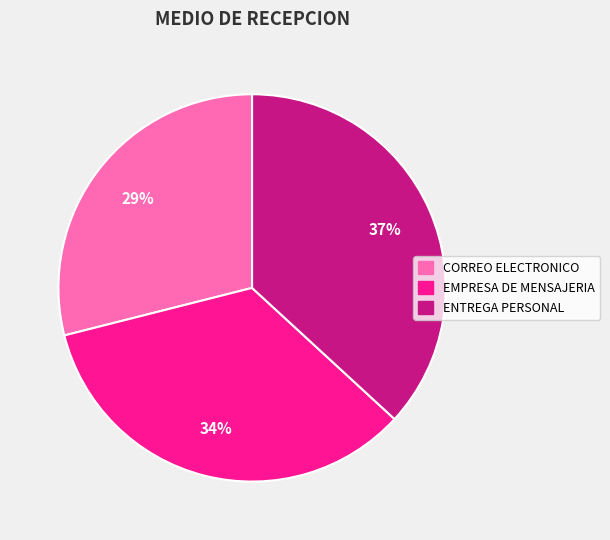

To the nearest percent, what portion does ENTREGA PERSONAL represent?

37%